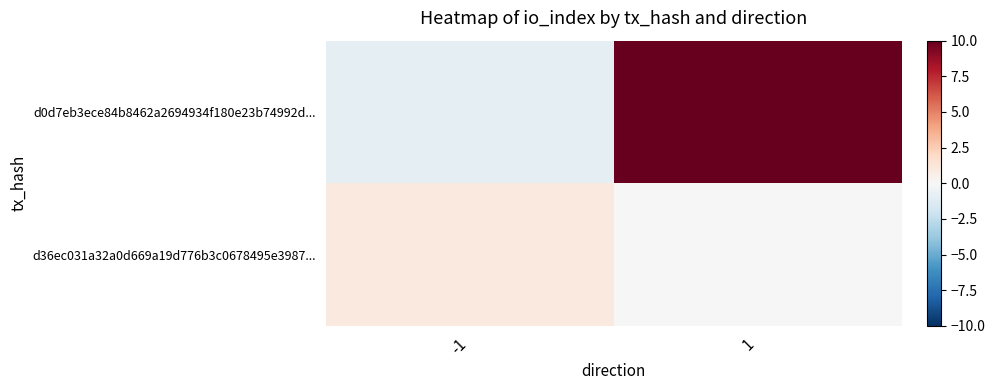

Reading left to right, what are all the values shown in this chart?

d0d7eb3ece84b8462a2694934f180e23b74992d...: -1=-1	1=10
d36ec031a32a0d669a19d776b3c0678495e3987...: -1=1	1=0